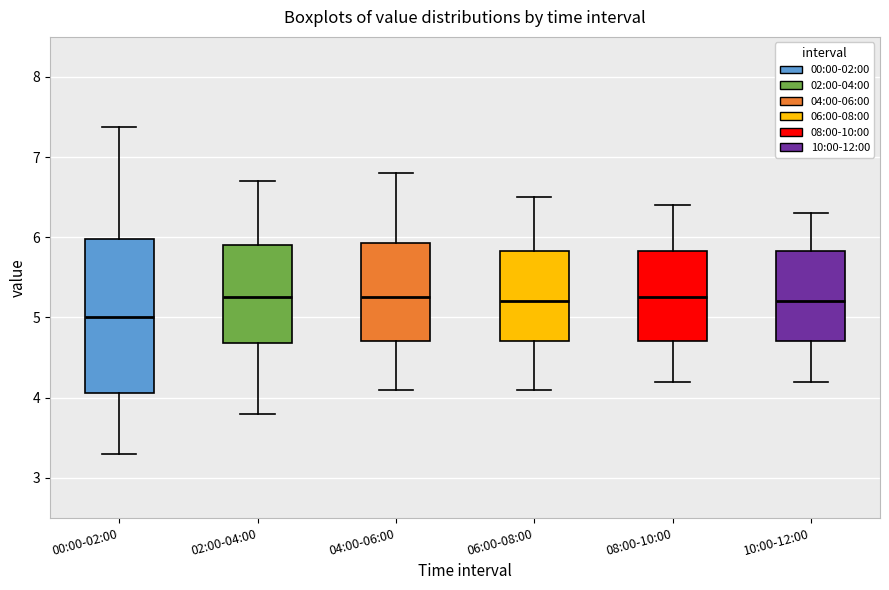

Reading left to right, transcribe this box plot: for each box, give where its median line is, the range the box spans, and where its two whiskers end, as read against the y-axis. The values are not printed on the chart, so give them approximately, as read against the axis.

00:00-02:00: median 5.0, box 4.1 to 6.0, whiskers 3.3 to 7.4
02:00-04:00: median 5.3, box 4.7 to 5.9, whiskers 3.8 to 6.7
04:00-06:00: median 5.3, box 4.7 to 5.9, whiskers 4.1 to 6.8
06:00-08:00: median 5.2, box 4.7 to 5.8, whiskers 4.1 to 6.5
08:00-10:00: median 5.3, box 4.7 to 5.8, whiskers 4.2 to 6.4
10:00-12:00: median 5.2, box 4.7 to 5.8, whiskers 4.2 to 6.3